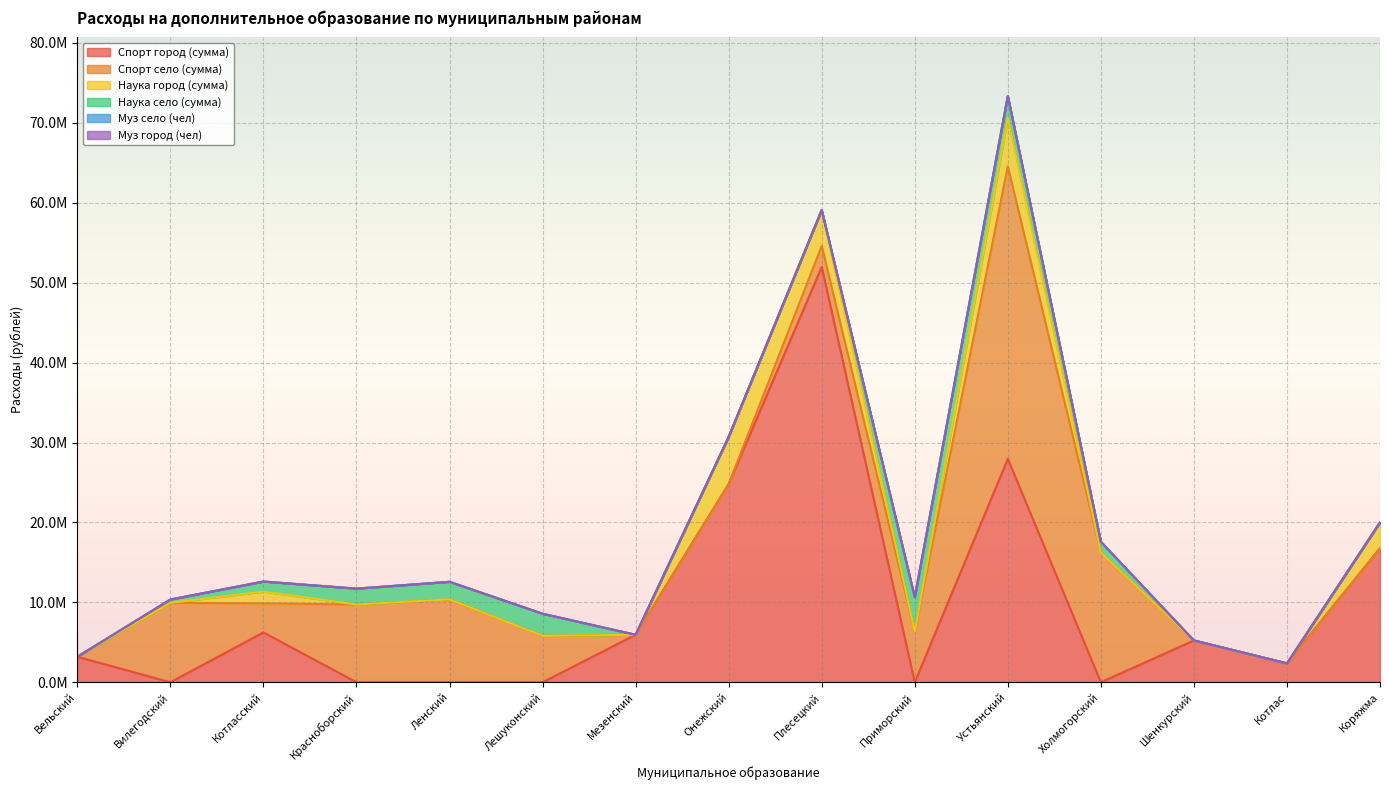

What are all the series names shown in the legend?

Спорт город (сумма), Спорт село (сумма), Наука город (сумма), Наука село (сумма), Муз село (чел), Муз город (чел)